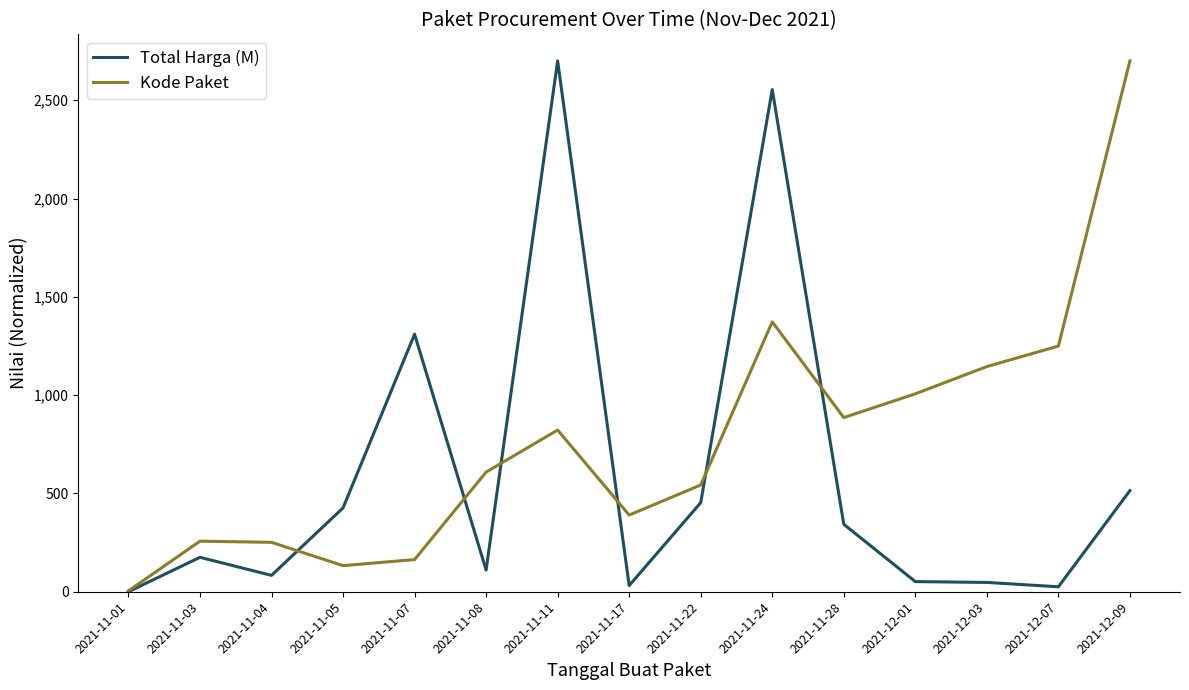

The value of Kode Paket at 2021-11-17 is 390.0. True or false?

True